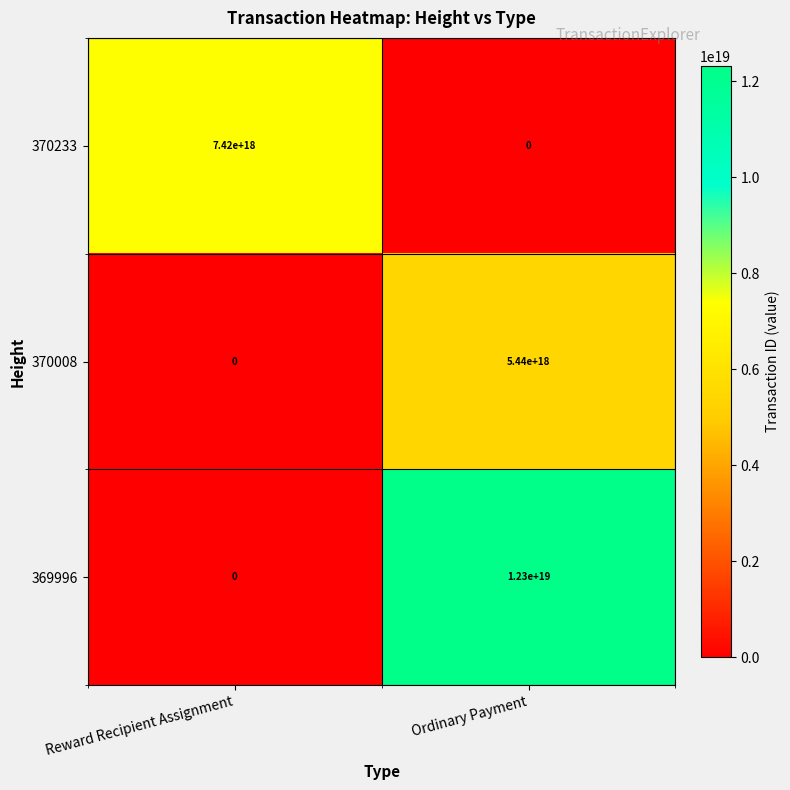

List the series in order of their overall mean, lowest first.

370008, 370233, 369996